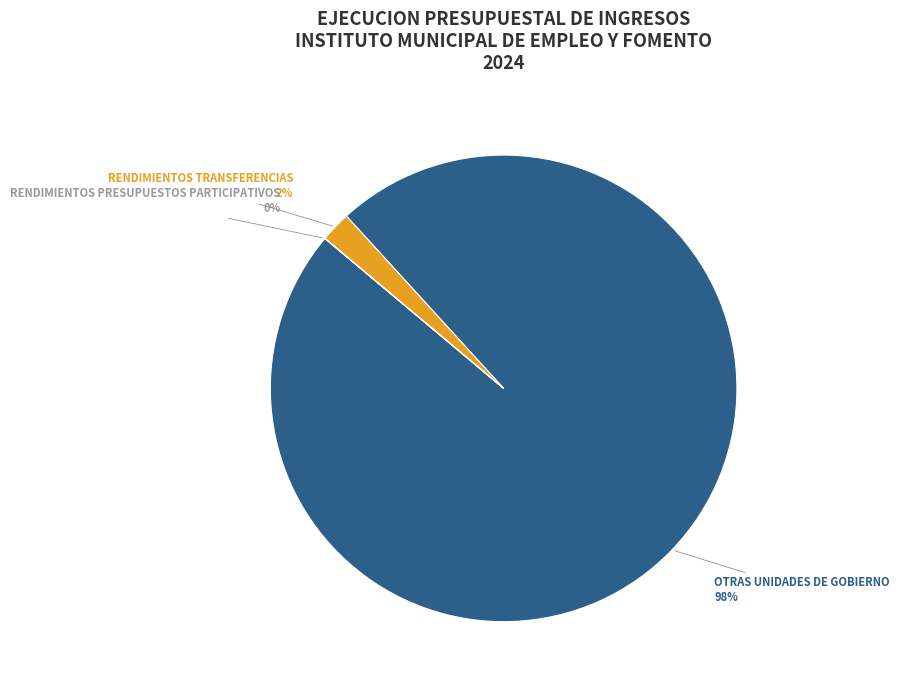

To the nearest percent, what is the average slice percentage?

33%